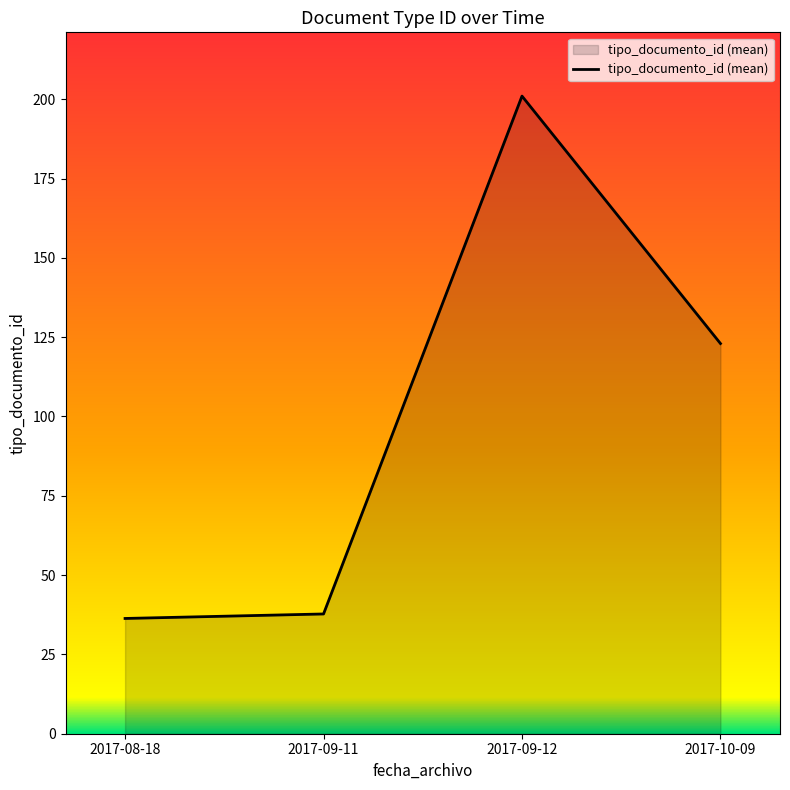

What is the ratio of the value at 2017-09-12 to the value at 2017-10-09?

1.6